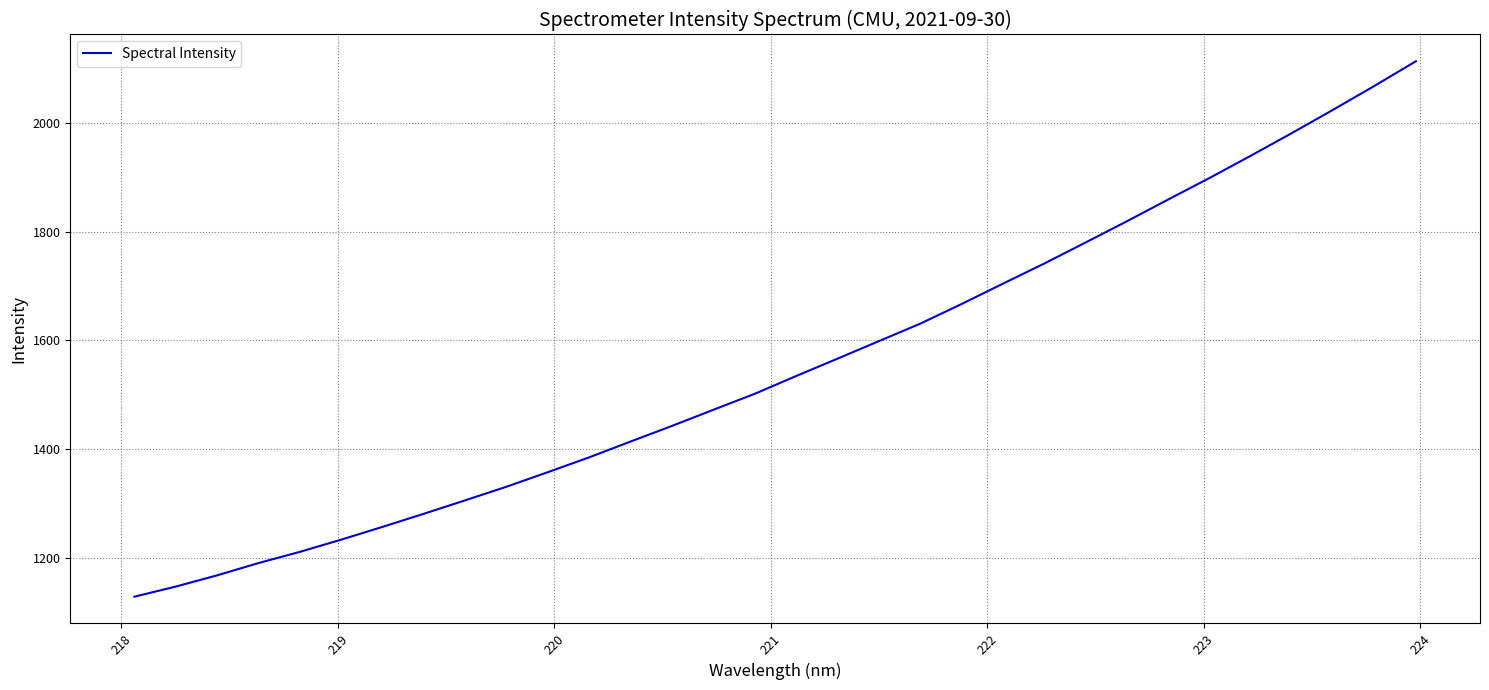

What is the difference between the maximum and minimum values?

984.0